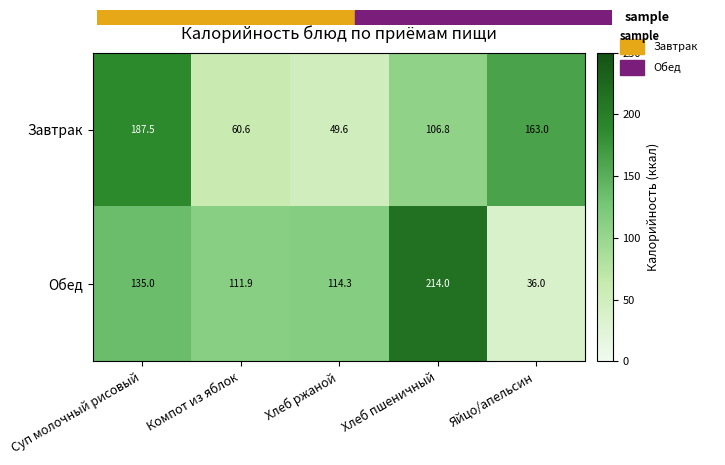

What is the total value across all series at Компот из яблок?

172.5